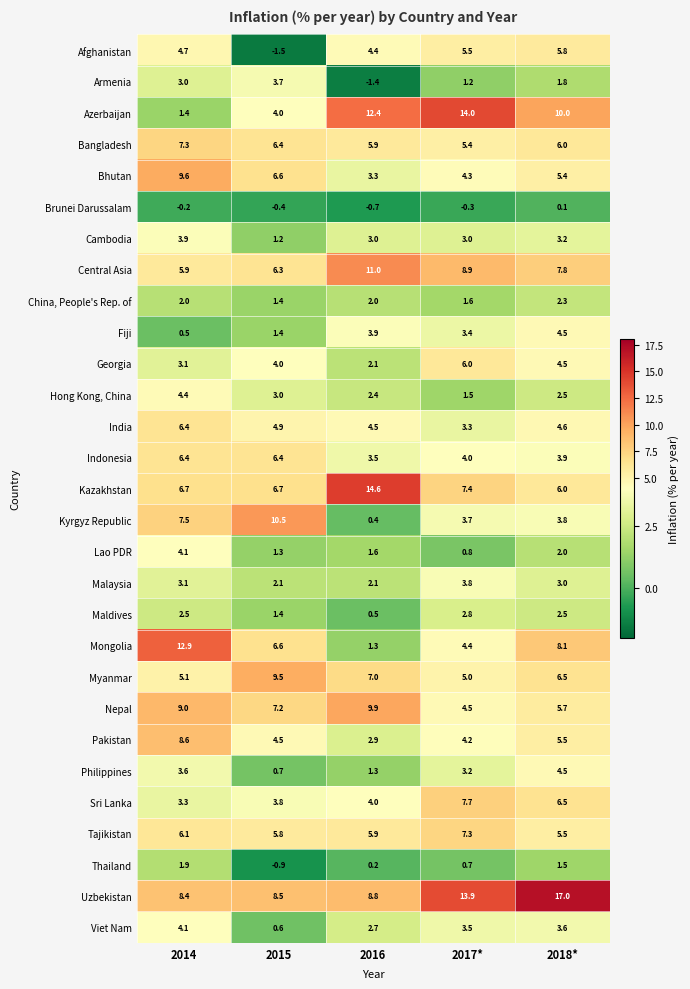

What is the smallest value displayed?

-1.5